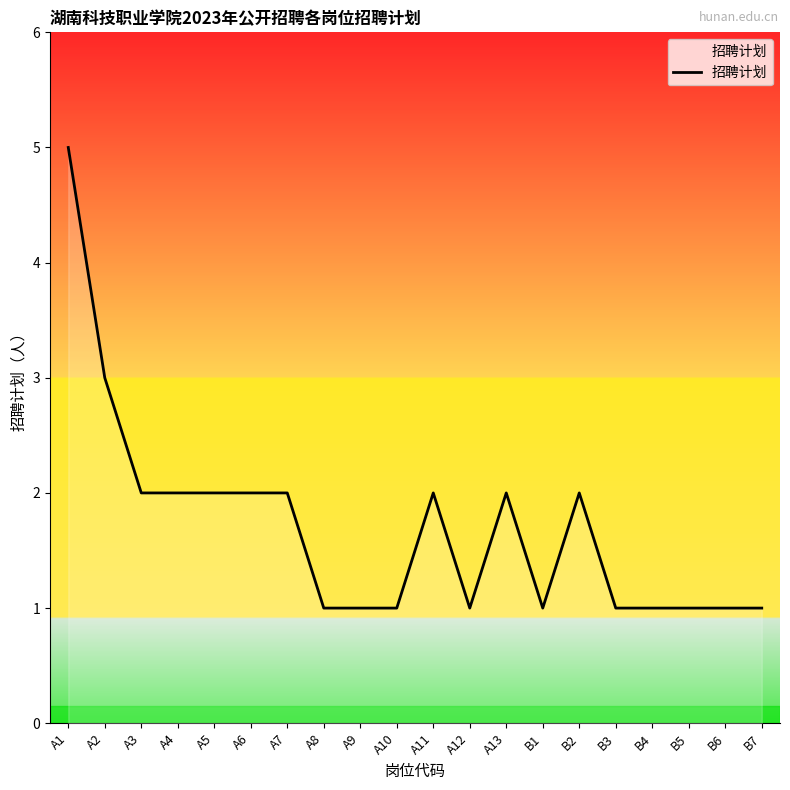

What is the difference between the maximum and minimum values?

4